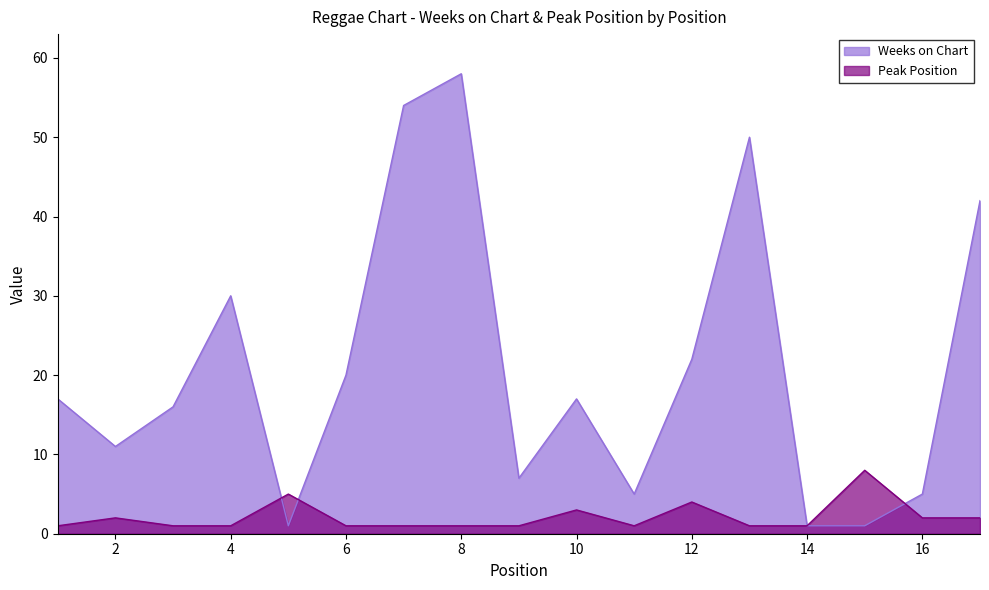

The Peak Position series shows 2 at 5. True or false?

False